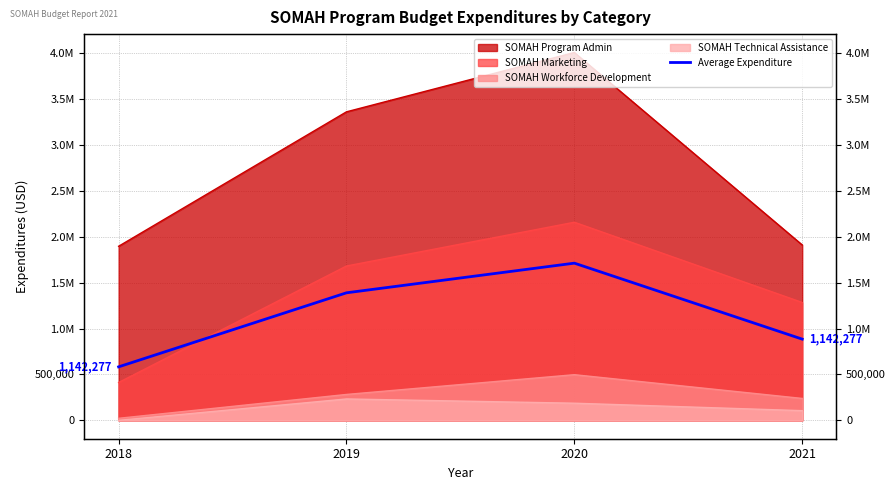

At which label is the value closest to 1147505?

2019